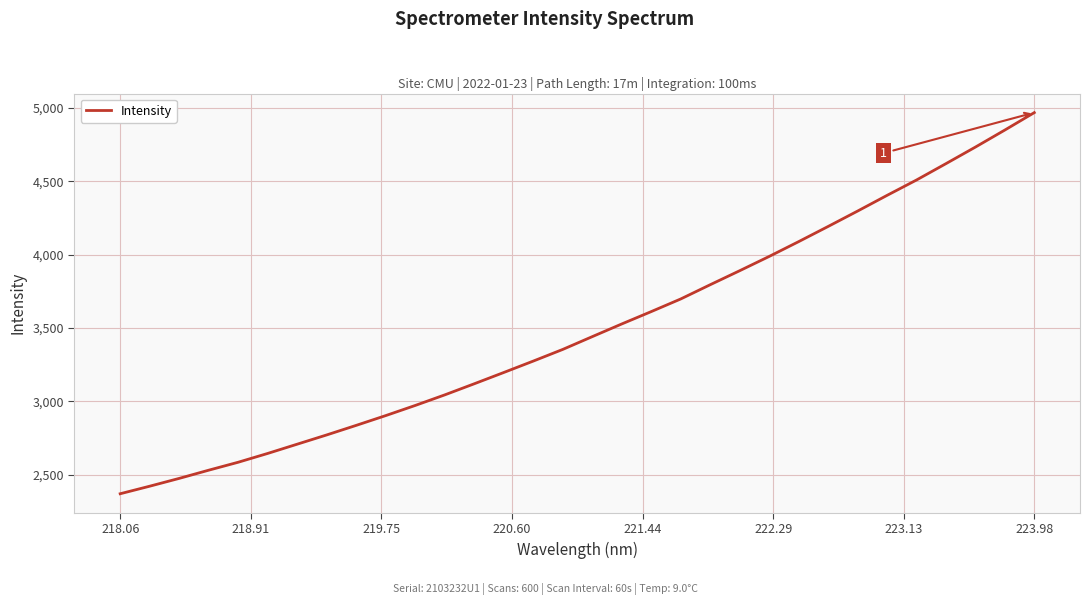

What is the minimum value shown in the chart?

2370.2